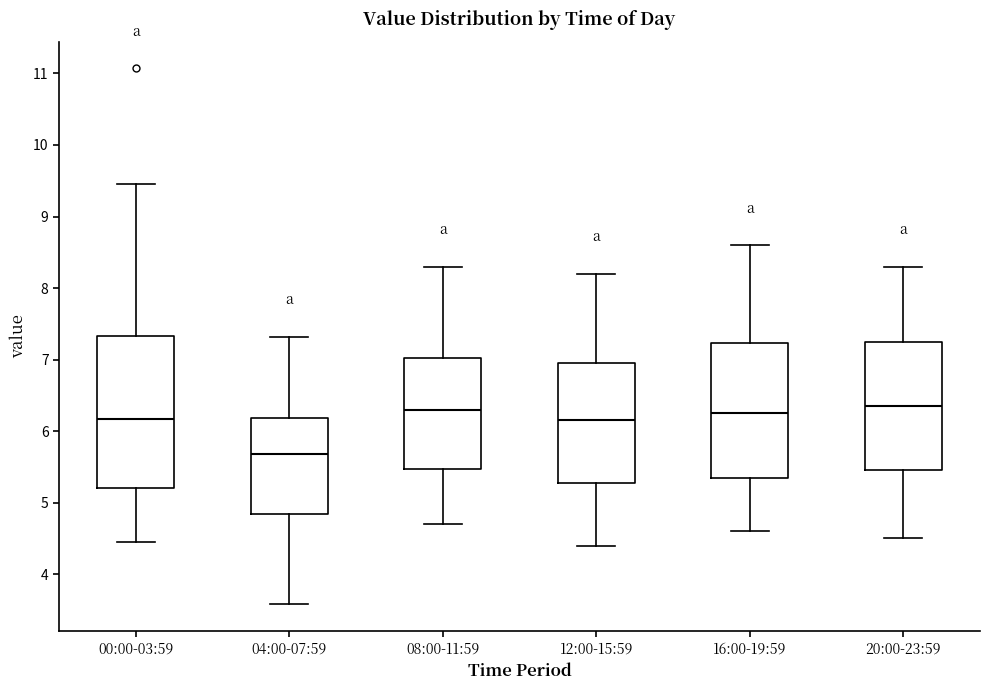

Reading left to right, read every box against the y-axis: the position of its median line, the range the box covers, and the ends of its whiskers. The values are not printed on the chart, so give them approximately, as read against the axis.

00:00-03:59: median 6.2, box 5.2 to 7.3, whiskers 4.5 to 9.5
04:00-07:59: median 5.7, box 4.8 to 6.2, whiskers 3.6 to 7.3
08:00-11:59: median 6.3, box 5.5 to 7.0, whiskers 4.7 to 8.3
12:00-15:59: median 6.2, box 5.3 to 7.0, whiskers 4.4 to 8.2
16:00-19:59: median 6.3, box 5.4 to 7.2, whiskers 4.6 to 8.6
20:00-23:59: median 6.4, box 5.5 to 7.3, whiskers 4.5 to 8.3